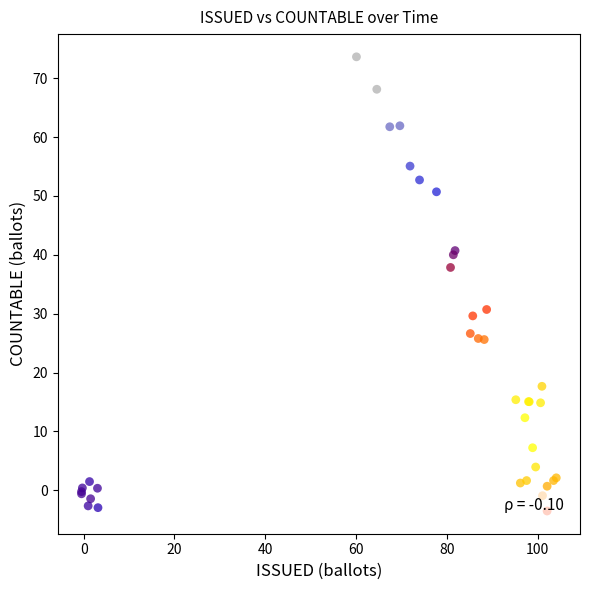

How many data points are less than 15?

19